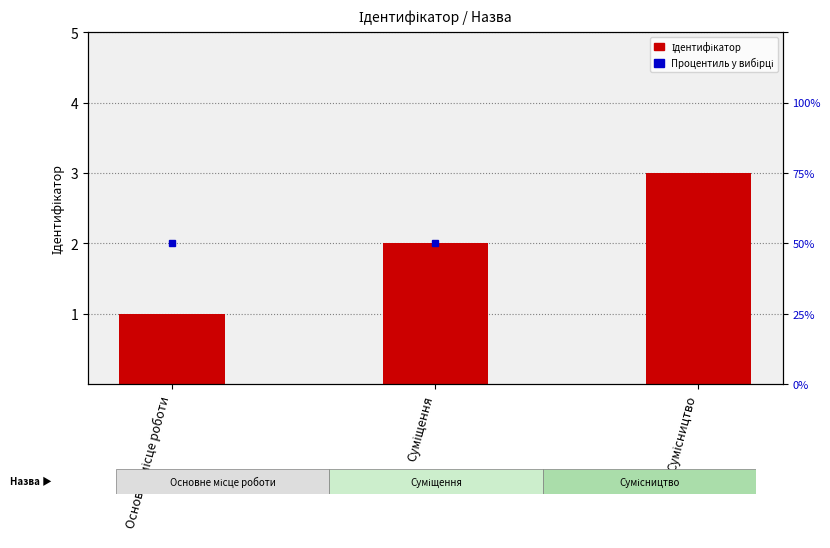

What is the change in value from Основне місце роботи to Сумісництво?

+2